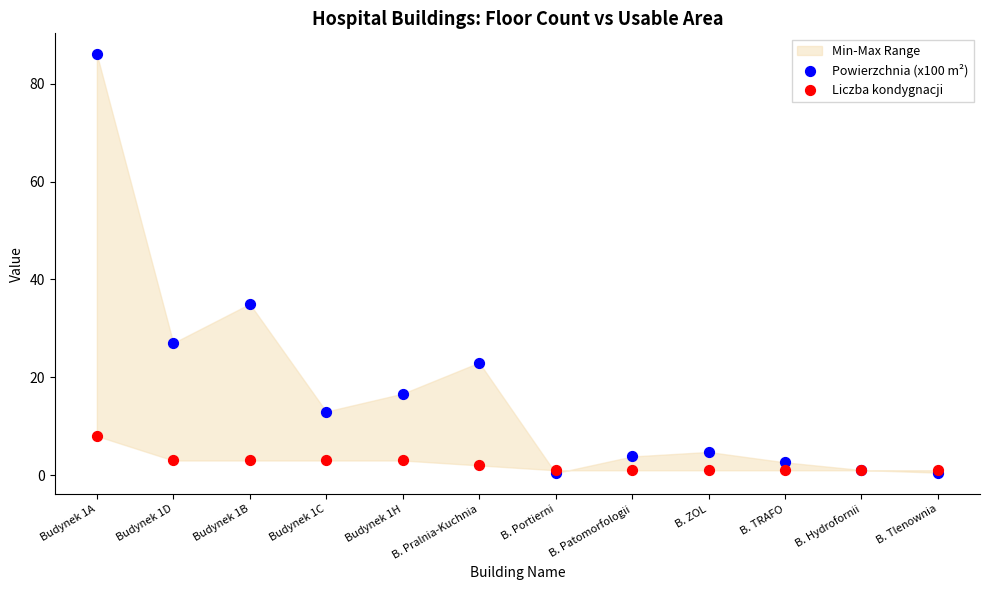

In the Powierzchnia (x100 m²) series, what Y value is closest to 43?

35.0